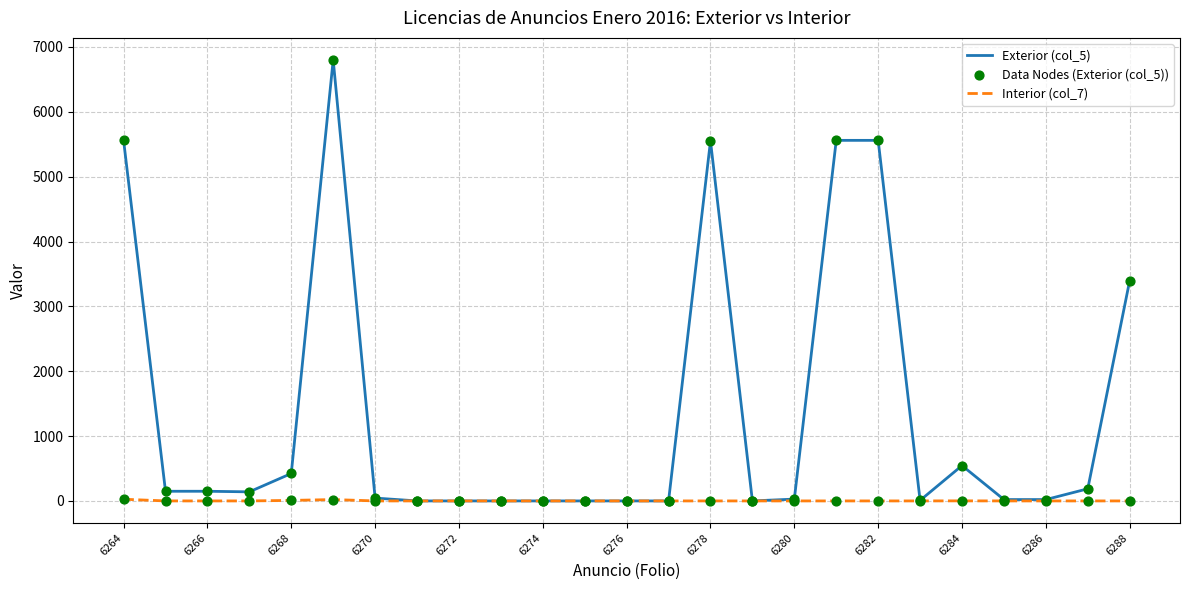

Which series has the largest total across all categories?

Exterior (col_5)